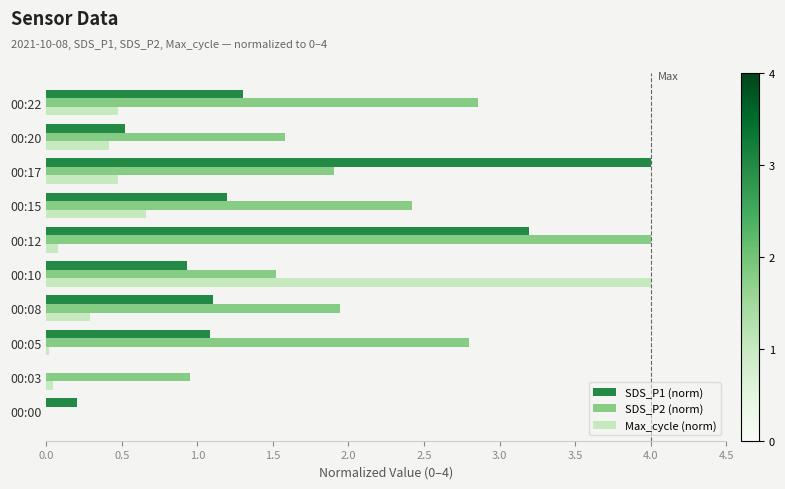

What is the sum of all SDS_P1 (norm) values?

13.5